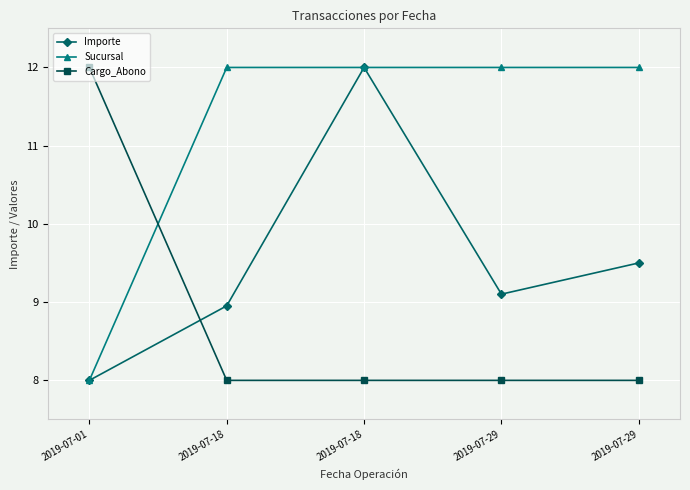

What are all the series names shown in the legend?

Importe, Sucursal, Cargo_Abono